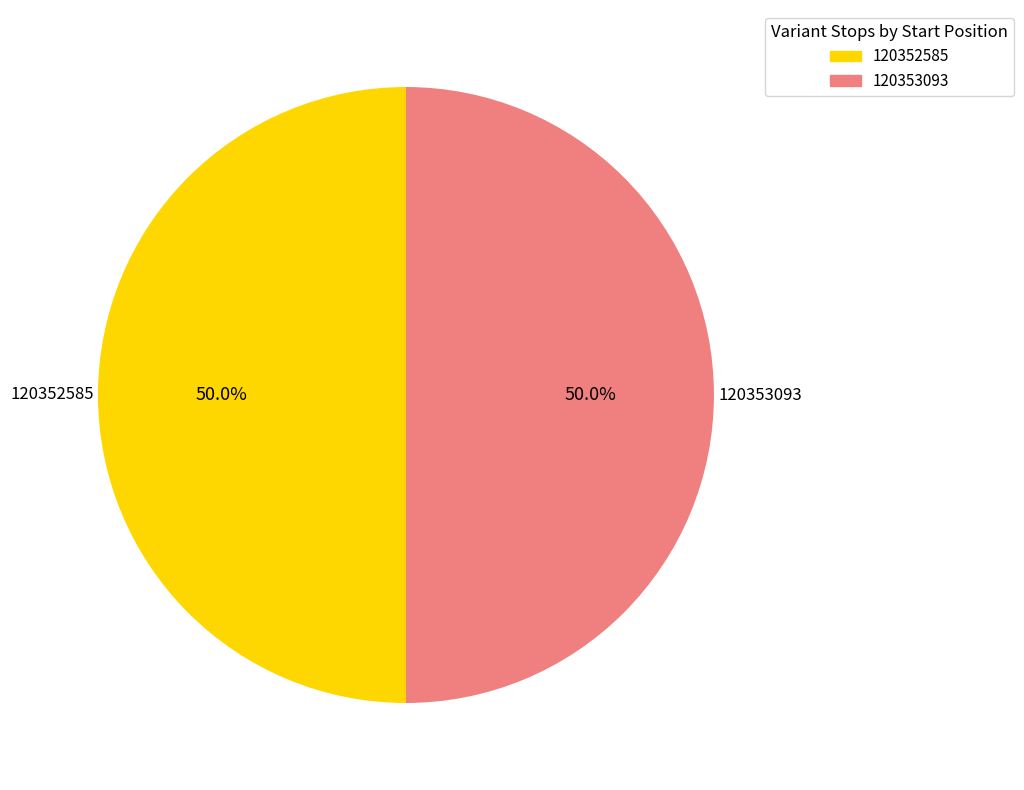

What portion of the pie excludes 120353093?

50.0%